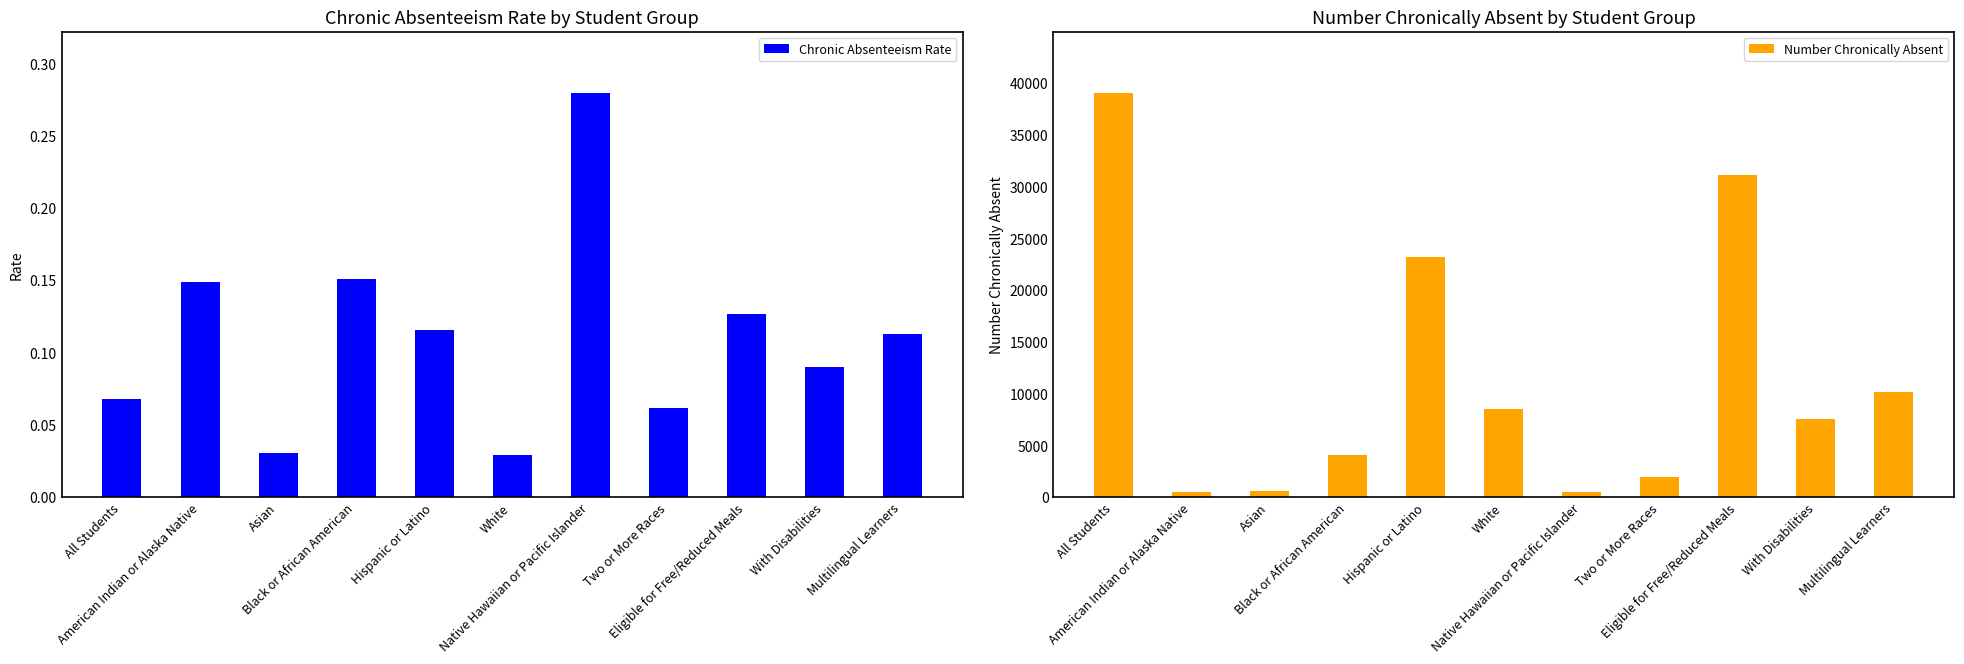

How many data points in Number Chronically Absent are less than 7614?

5